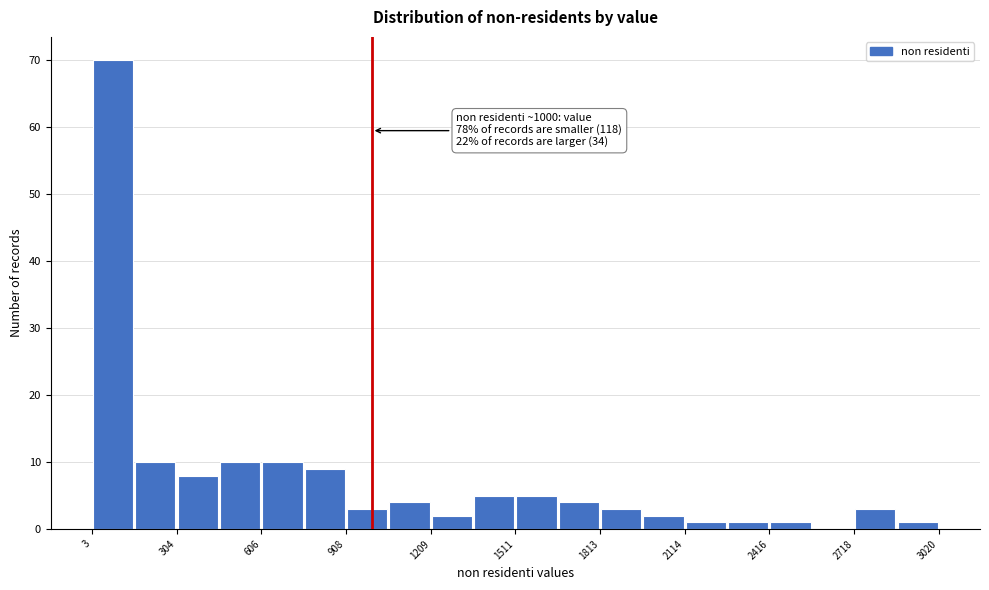

Read against the x-axis, roughly where is the centre of the tallest bar?

100